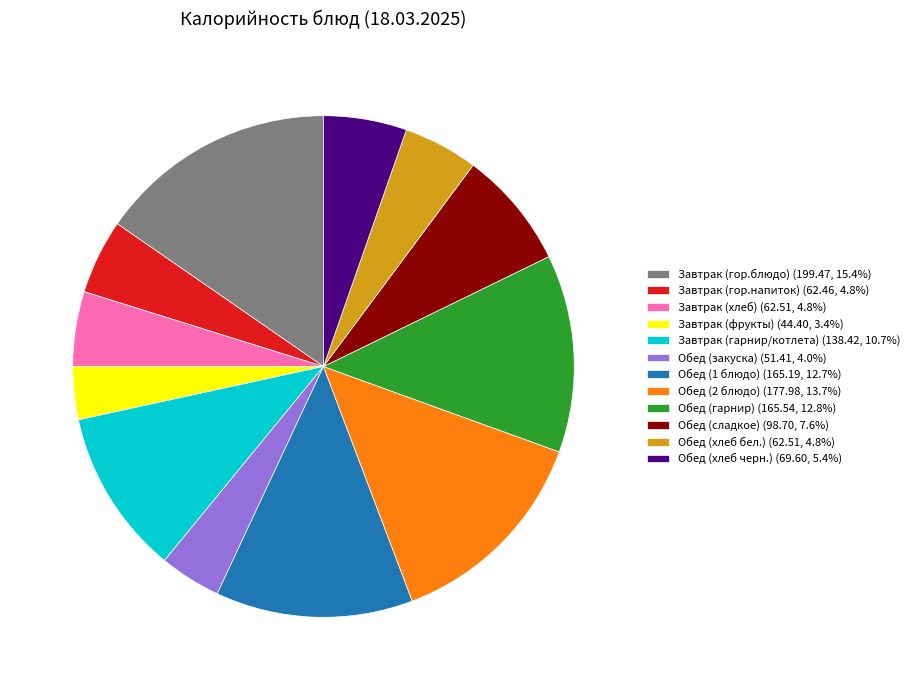

Does Обед (закуска) account for over 50% of the chart?

No